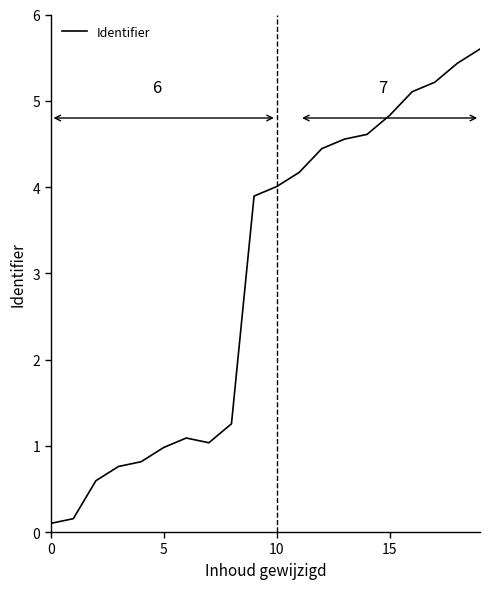

What is the difference between the maximum and minimum values?

5.5